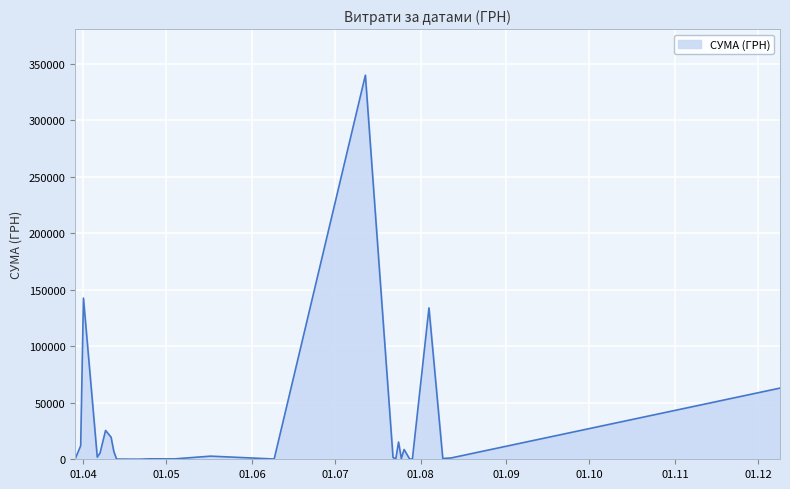

What is the greatest value displayed?

340053.3